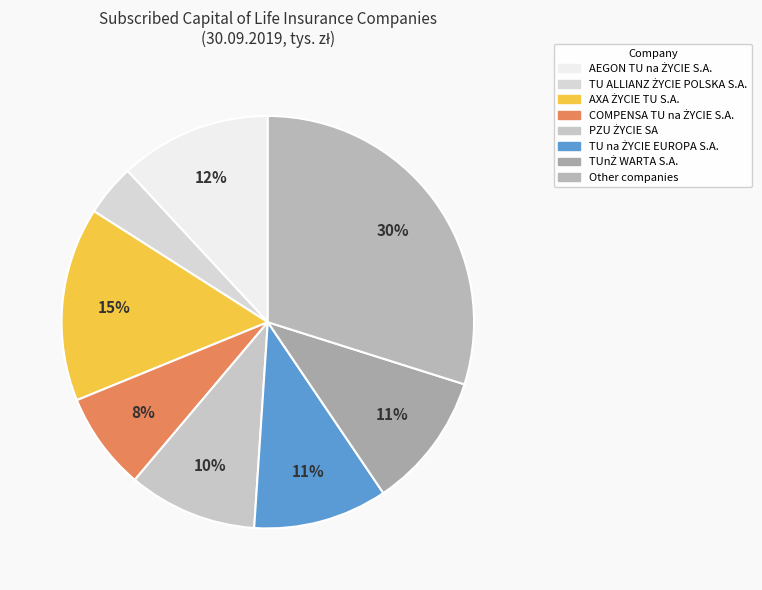

Approximately how many times larger is the value at AXA ŻYCIE TU S.A. compared to TU ALLIANZ ŻYCIE POLSKA S.A.?

3.7